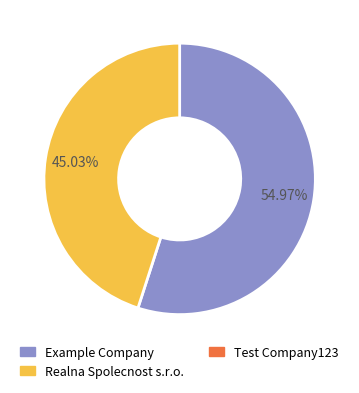

Is there a majority slice in this chart?

Yes